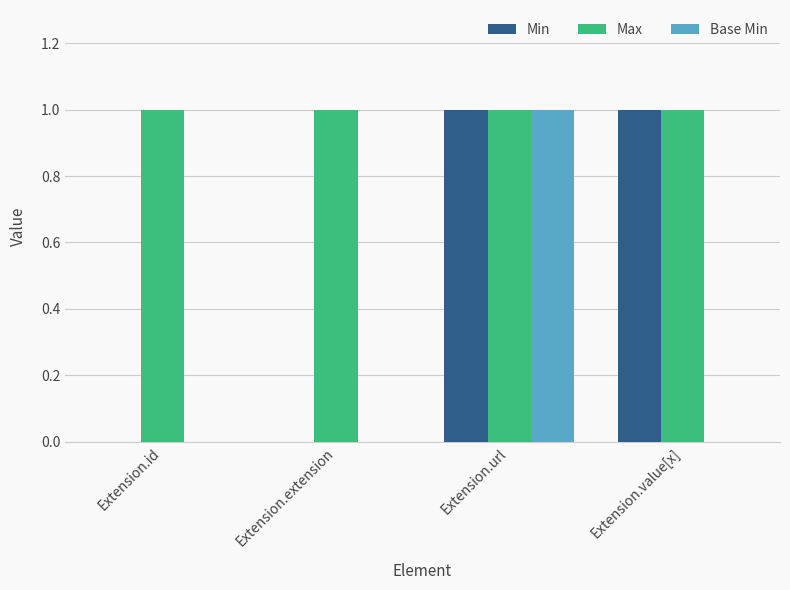

True or false: Min has a value of 2 at Extension.value[x].

False